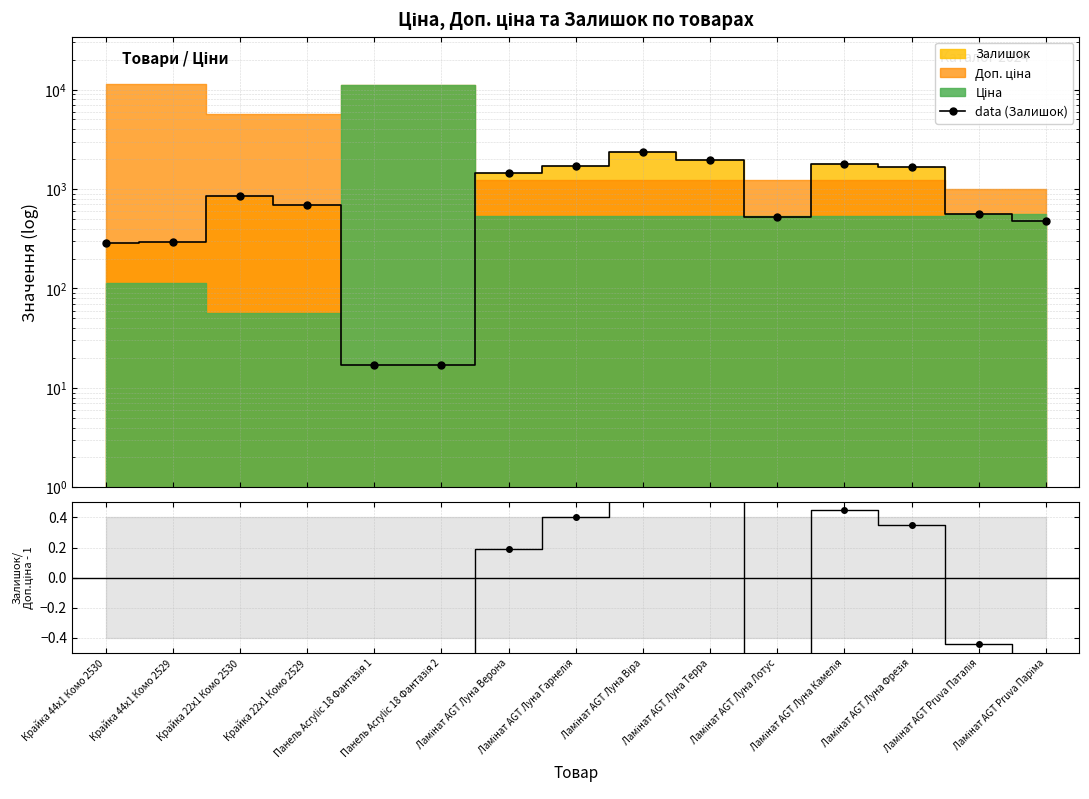

Reading right to left, transcribe all the data shown in this chart.

data (Залишок): 473.0	566.0	1653.0	1775.0	522.0	1936.0	2373.0	1721.0	1460.0	17.0	17.0	698.0	845.0	290.0	289.0
Залишок/Доп.ціна - 1: -0.5	-0.4	0.3	0.4	-0.6	0.6	0.9	0.4	0.2	-1.0	-1.0	-0.9	-0.9	-1.0	-1.0